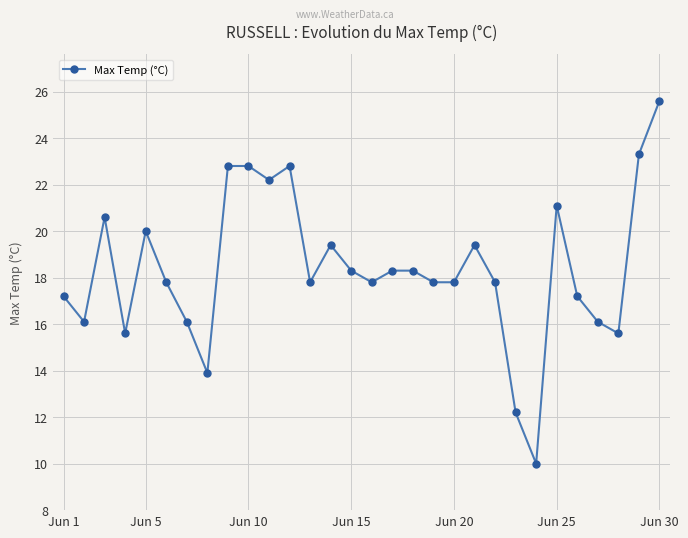

True or false: the data has more than 0 interior local peaks.

True